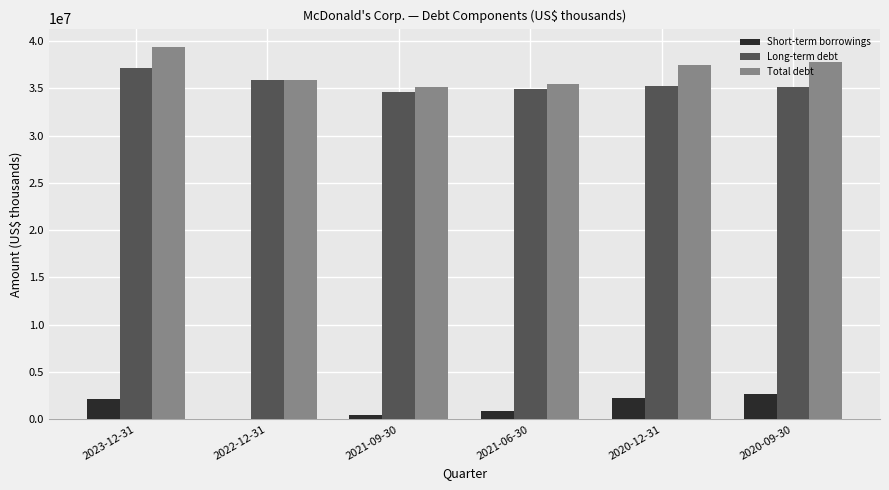

The value of Total debt at 2022-12-31 is 35903500. True or false?

True